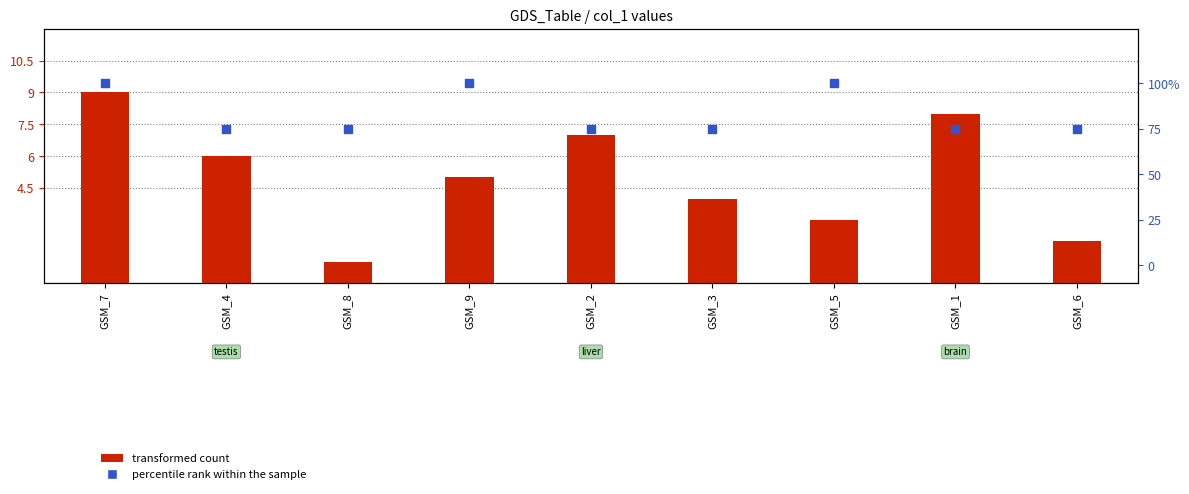

At which category is the sum across all series the highest?

GSM_7